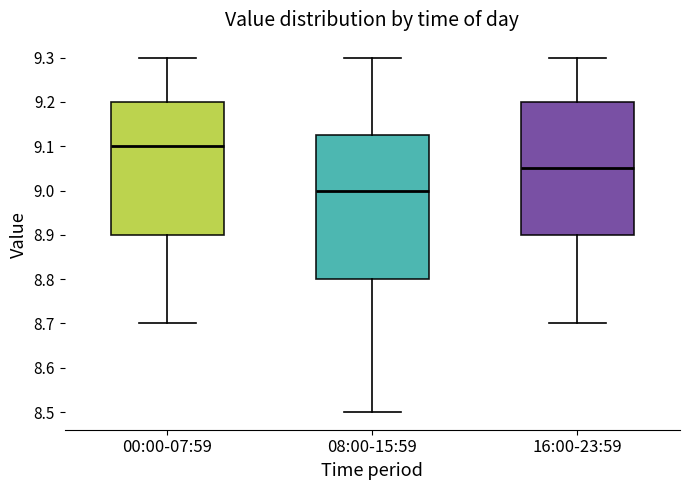

Where is the lower edge of the box for 08:00-15:59 on the y-axis? The values are not printed on the chart, so give them approximately, as read against the axis.

8.80